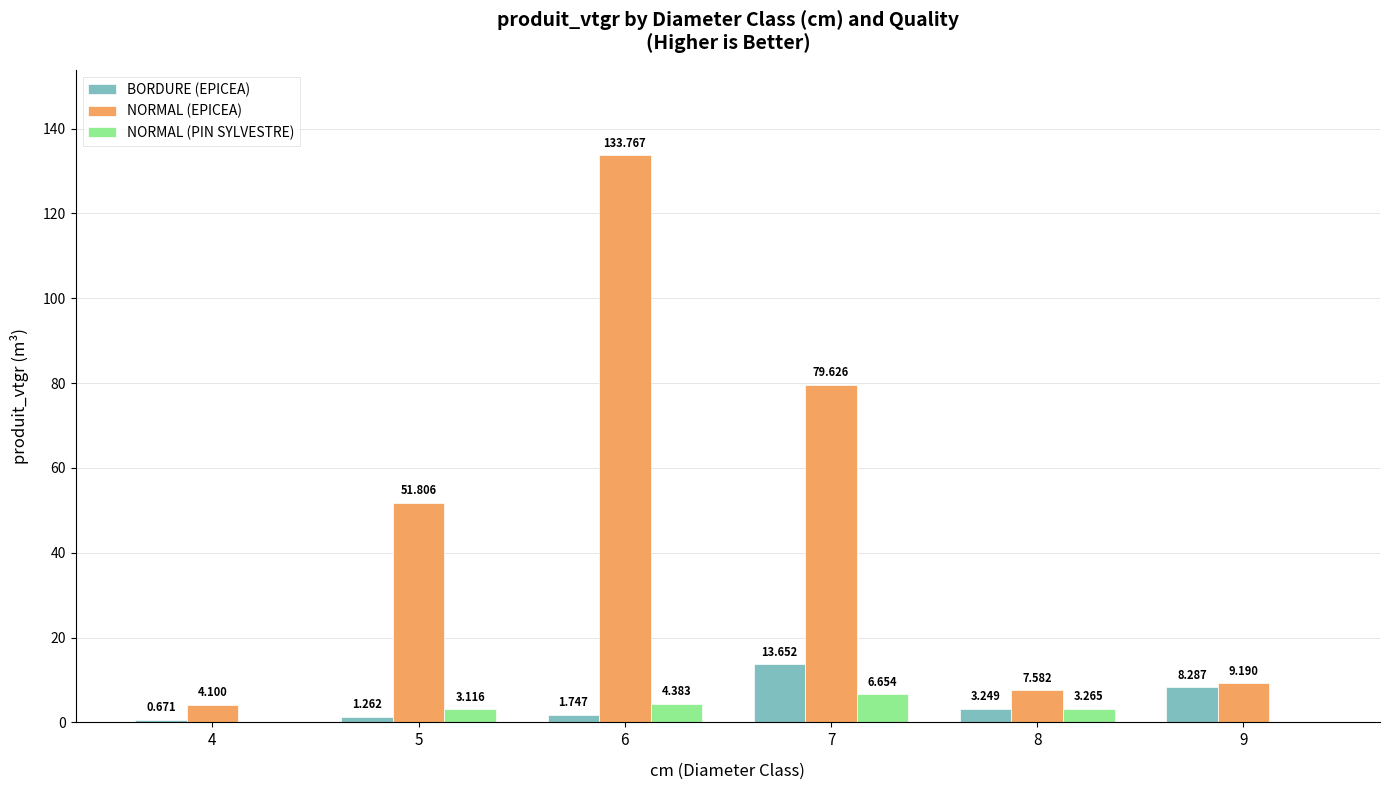

What is the average value of the NORMAL (EPICEA) series?

47.7